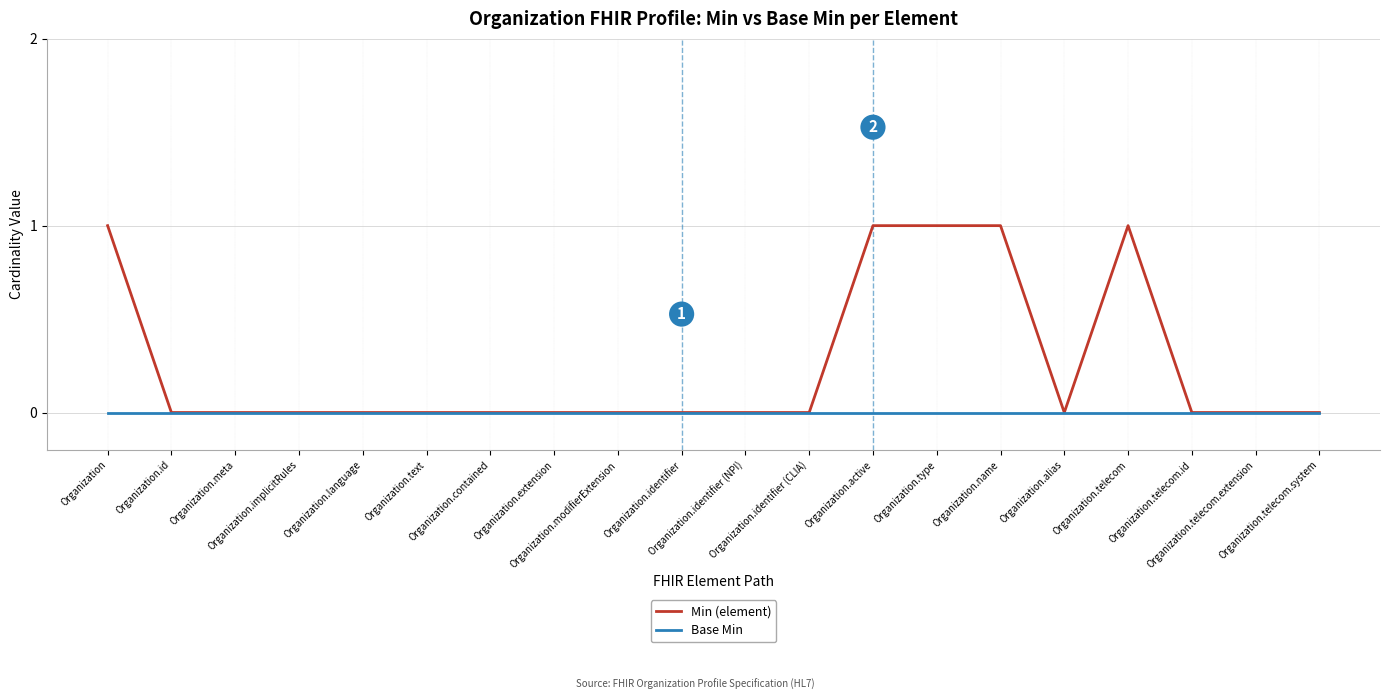

What is the difference between the second highest and second lowest values in the Min (element) series?

1